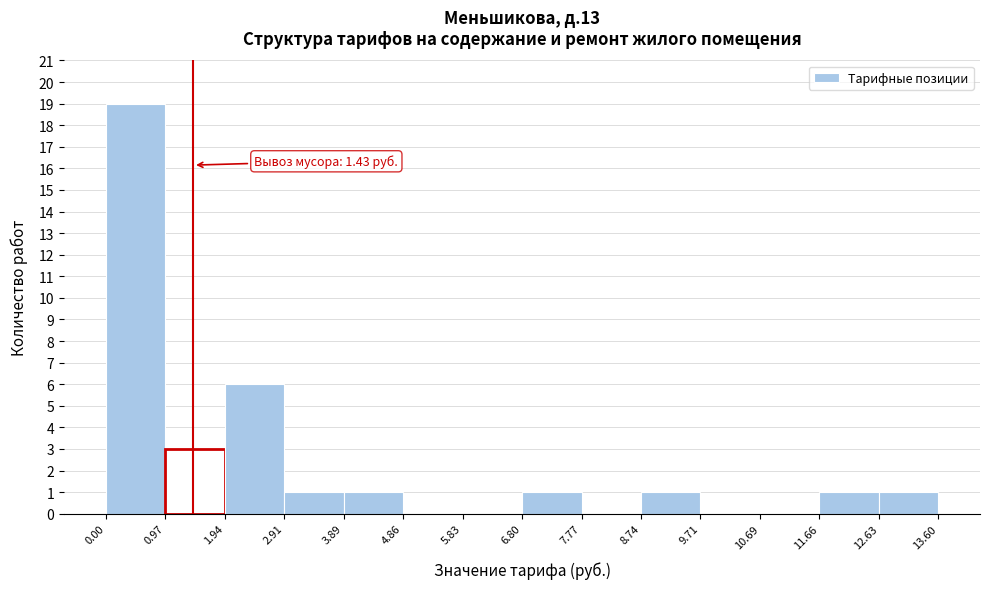

Which range on the x-axis has the tallest bar?

0.00 to 0.97